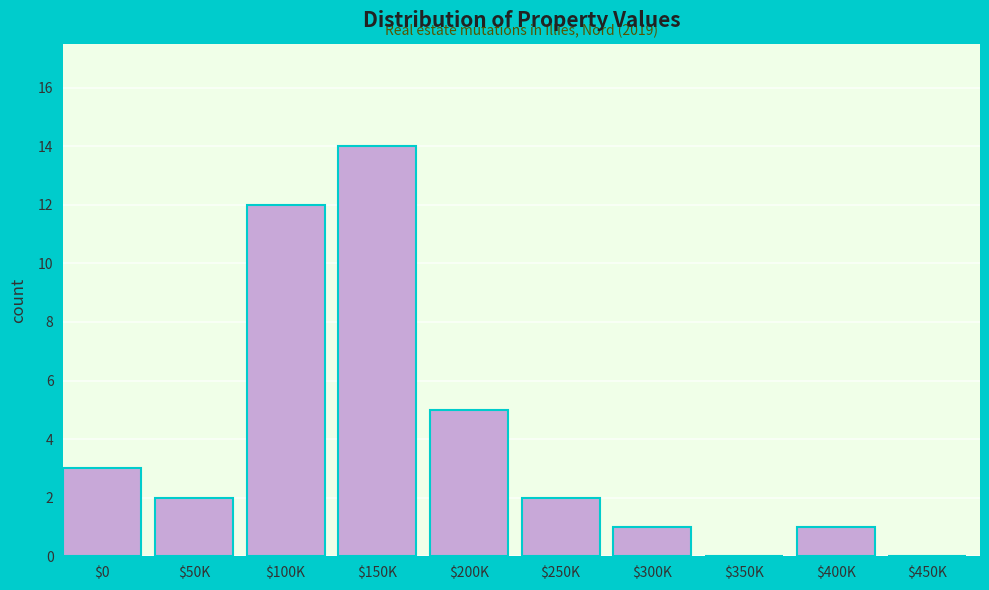

What is the sum of all values?

40